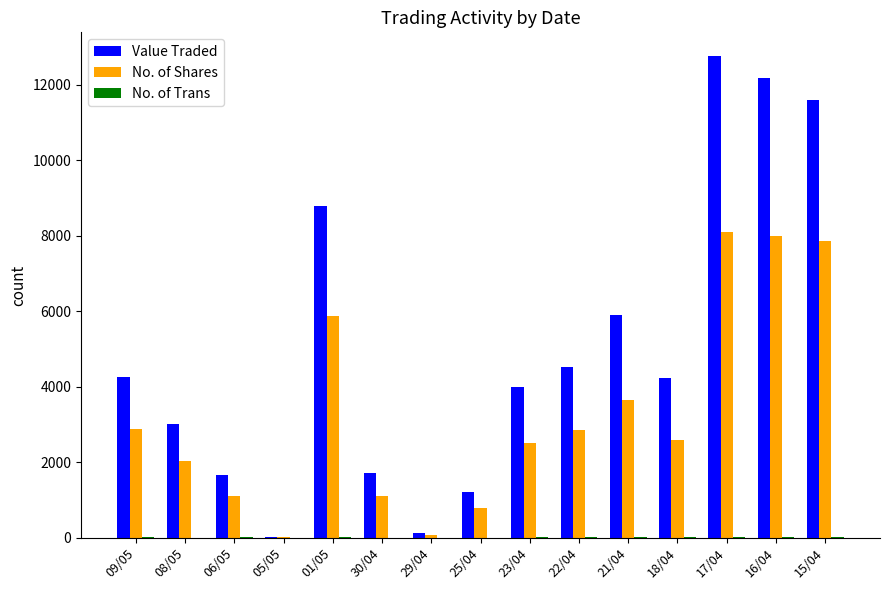

How many groups of bars are there?

15